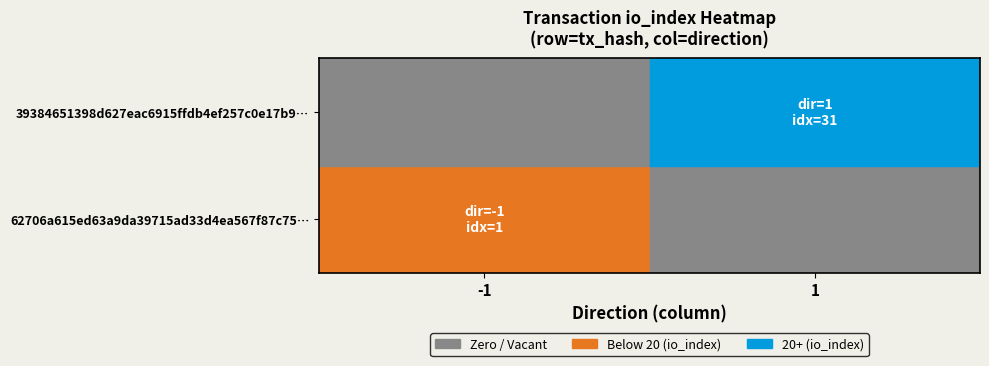

What is the greatest value displayed?

31